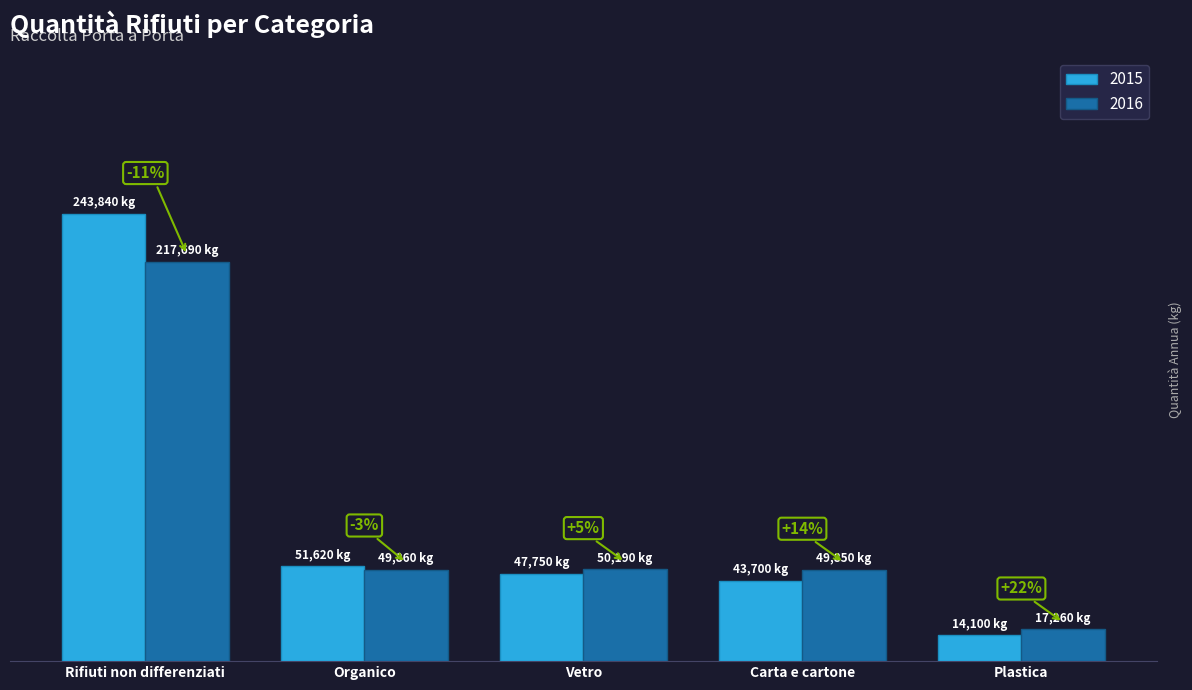

Are the bars grouped side by side (vs. stacked)?

Yes